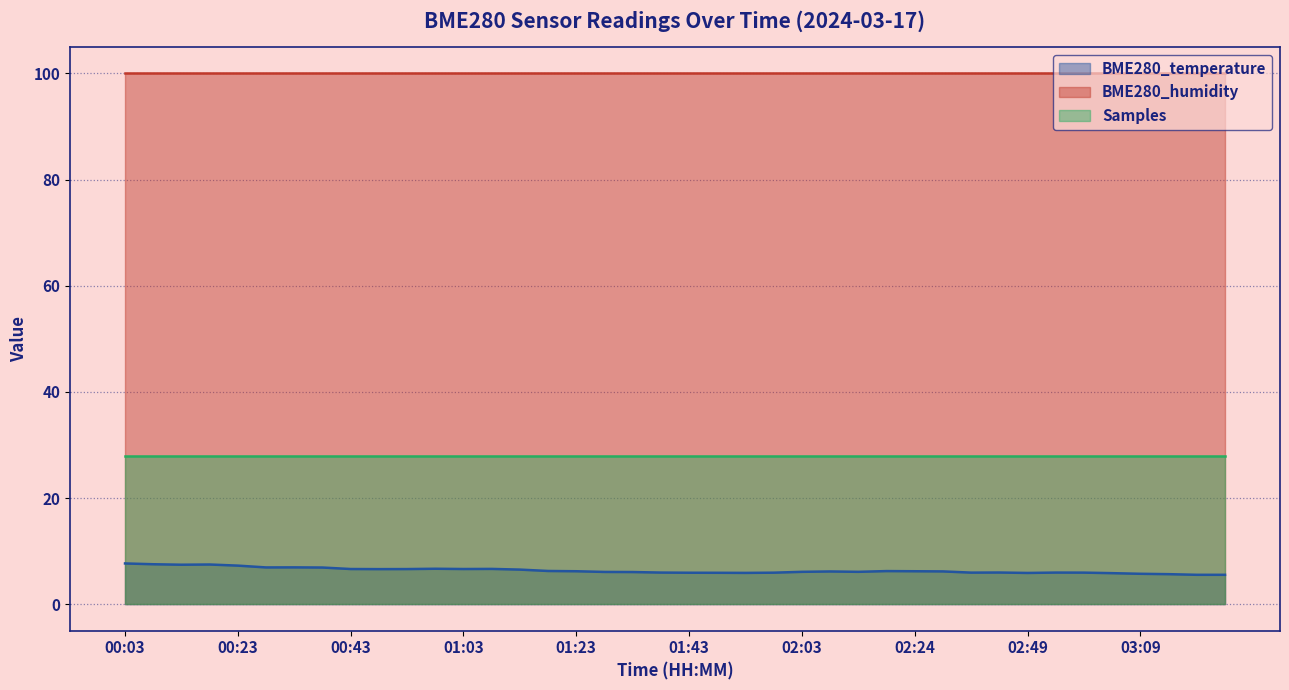

What are all the series names shown in the legend?

BME280_temperature, BME280_humidity, Samples